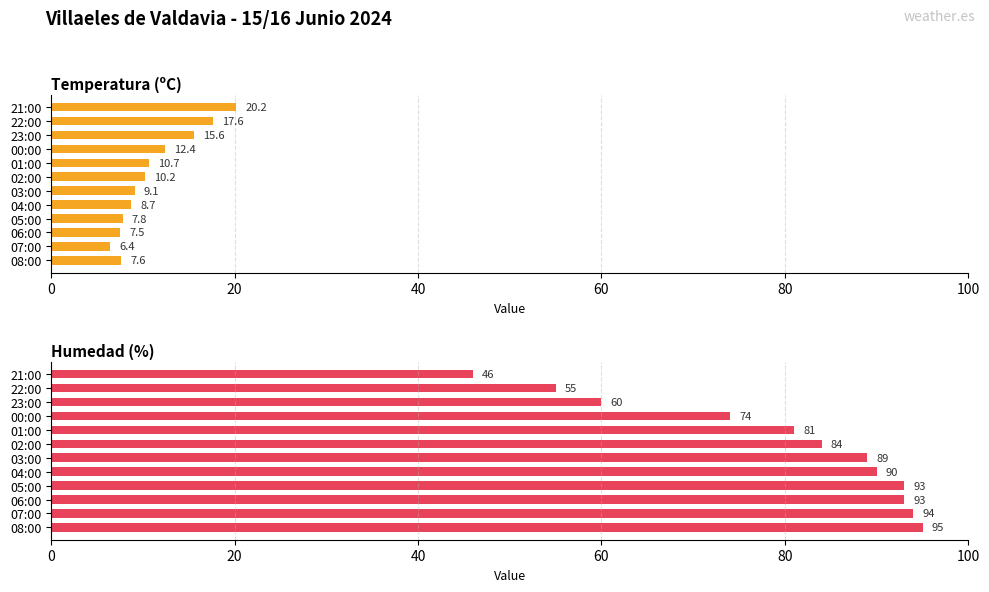

How many data points in Humedad (%) are above 89?

5